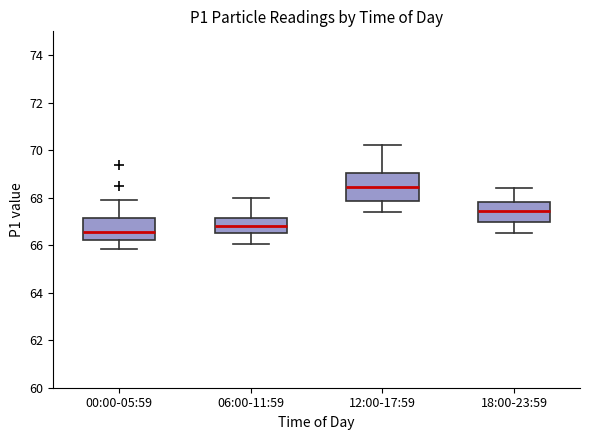

Comparing the boxes themselves (not the whiskers), which one is the tallest?

12:00-17:59